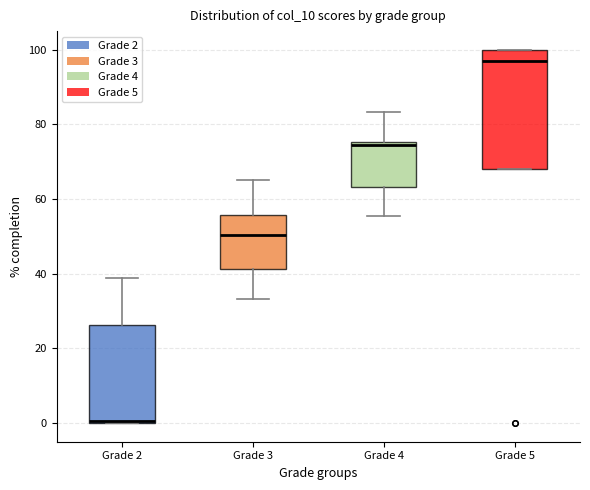

Which box's median line is the lowest?

Grade 2